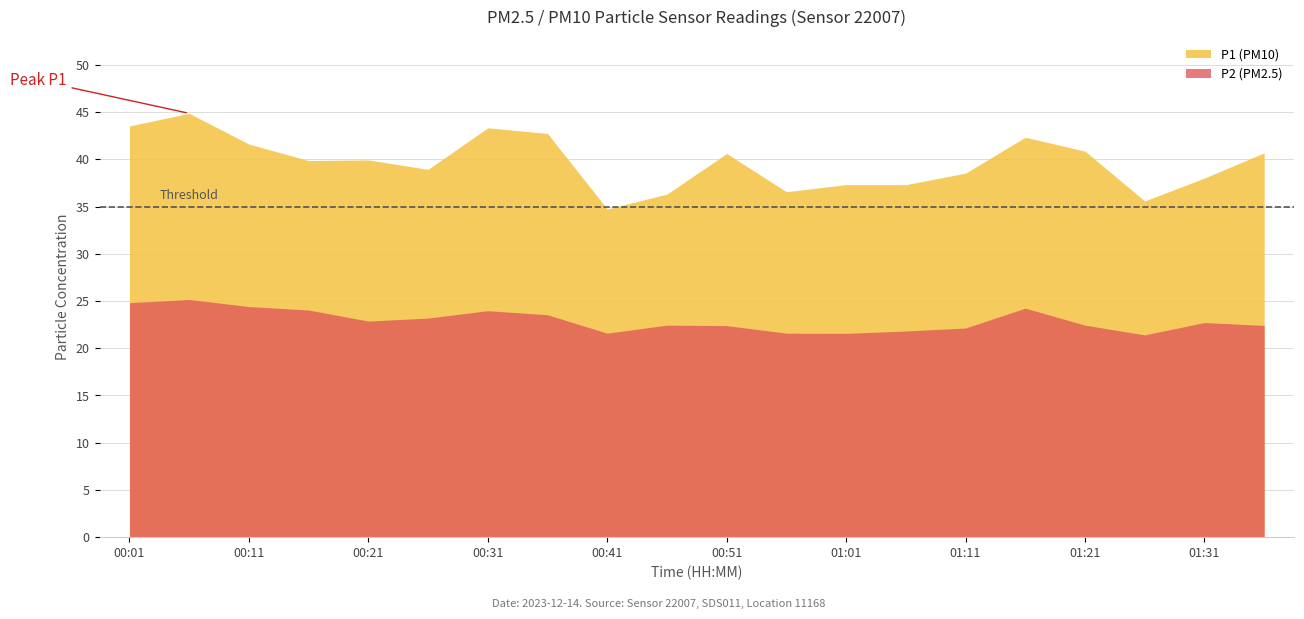

What are all the series names shown in the legend?

P1 (PM10), P2 (PM2.5)